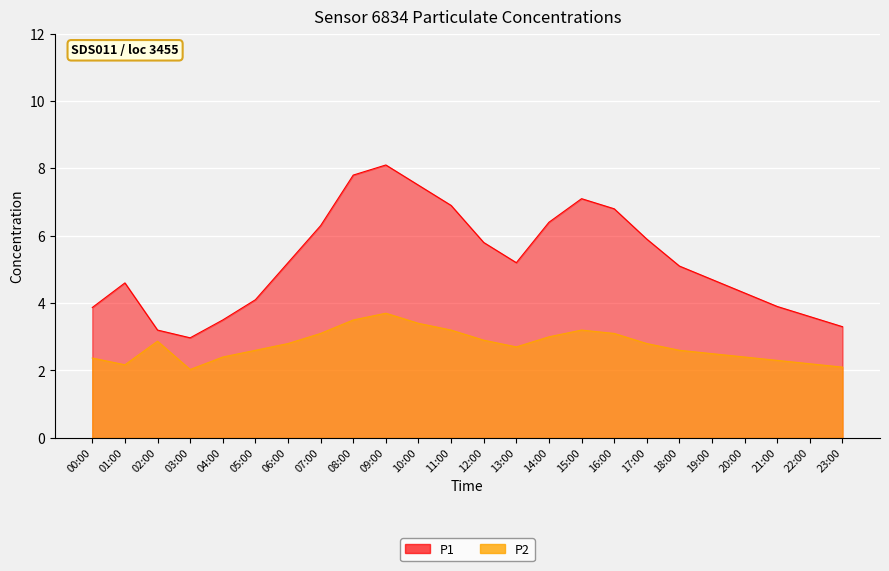

Is it true that P2 equals 3.1 at 07:00?

True